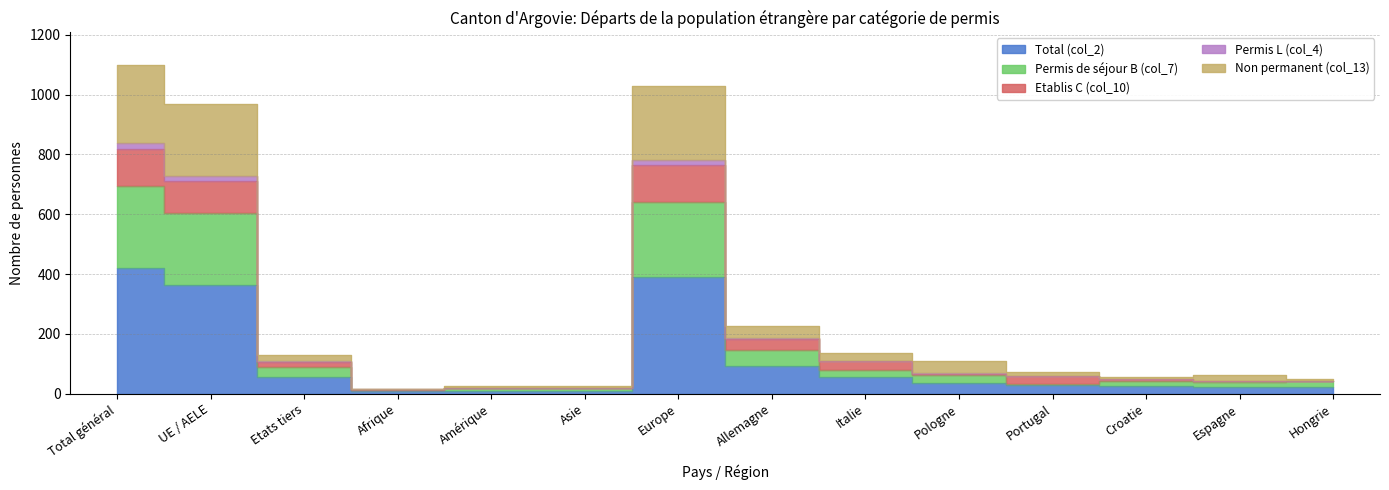

How many distinct data groups are displayed?

5